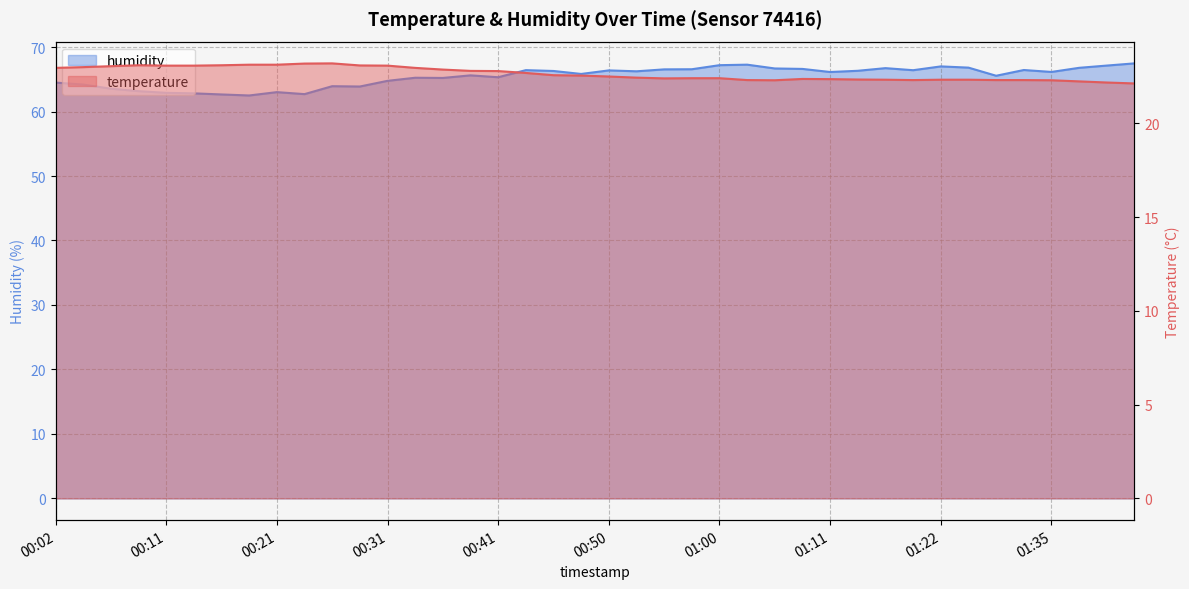

At which category is the sum across all series the highest?

01:00